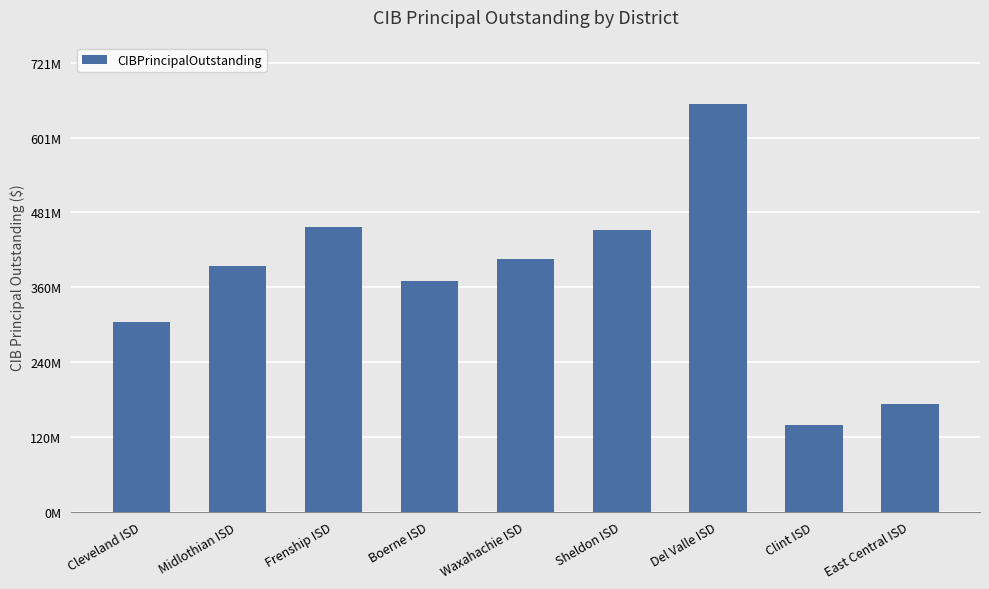

What is the approximate value at Sheldon ISD, to the nearest 10?

452975000